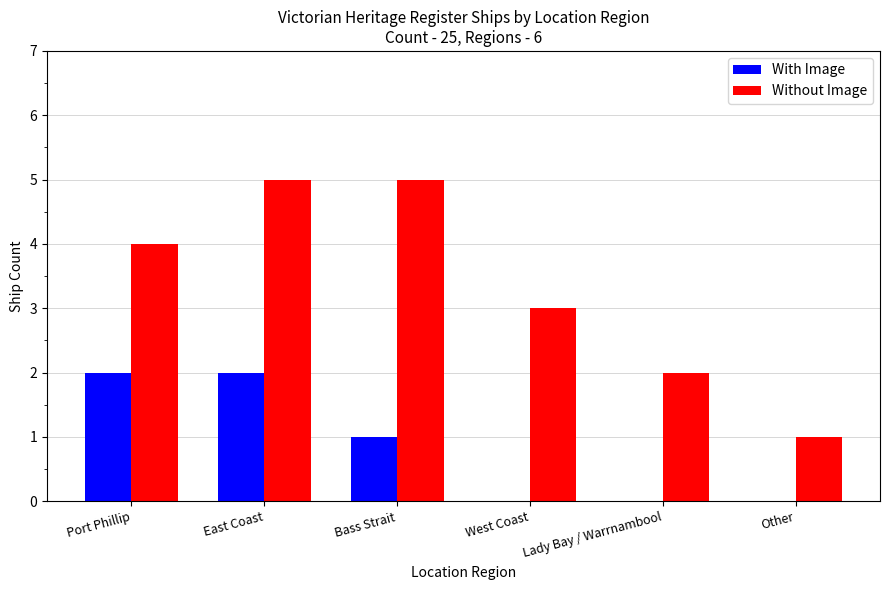

At which label is Without Image closest to 3?

West Coast